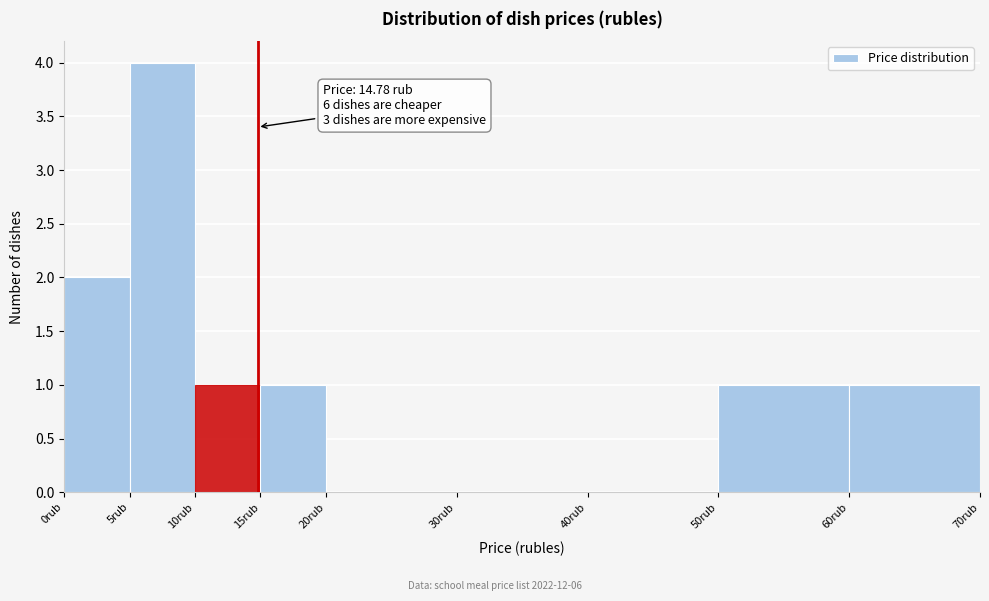

Over which range of the x-axis is the bar tallest?

5 to 10